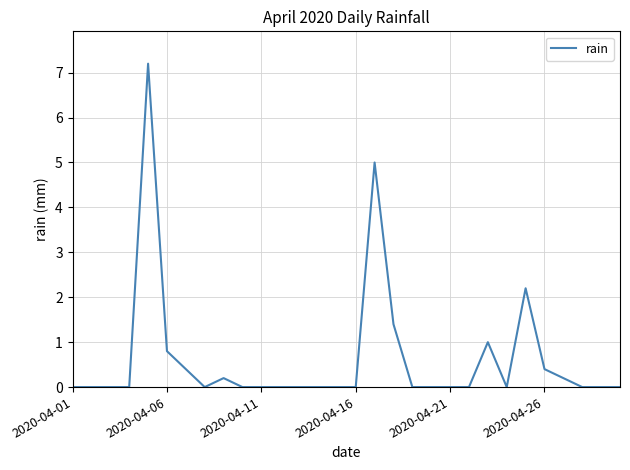

What is the greatest value displayed?

7.2